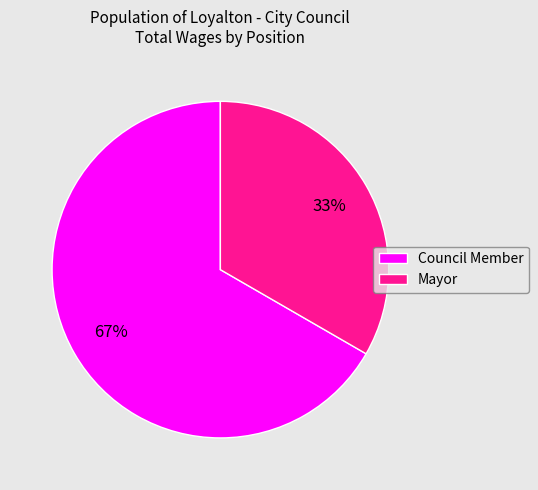

Does Mayor represent more than half of the total?

No